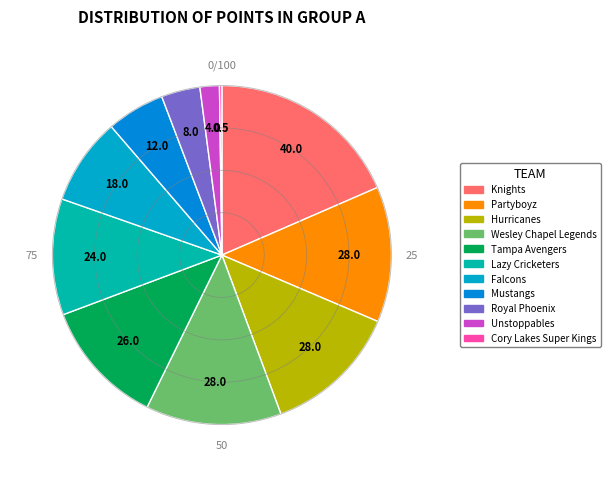

Is it true that Royal Phoenix is 4% of the pie?

True